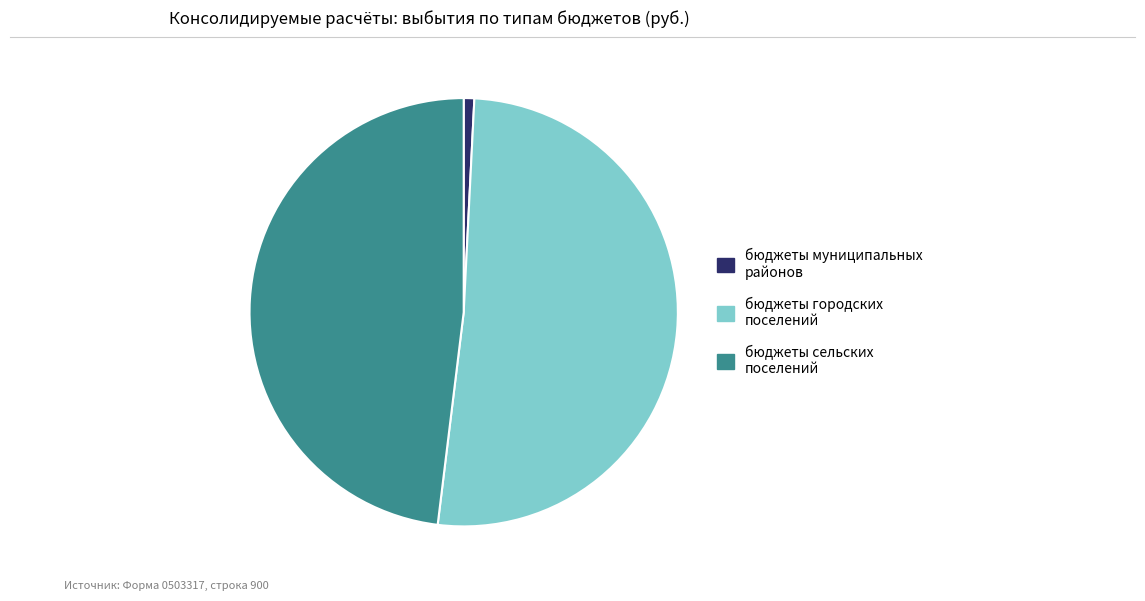

Rank the categories by value from highest to lowest.

бюджеты городских поселений, бюджеты сельских поселений, бюджеты муниципальных районов